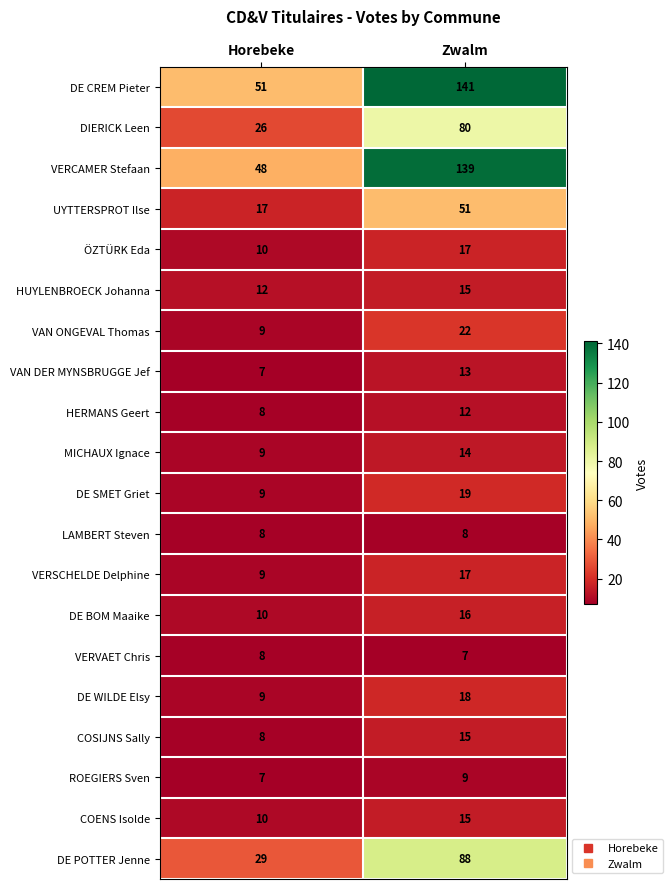

How many distinct data groups are displayed?

20